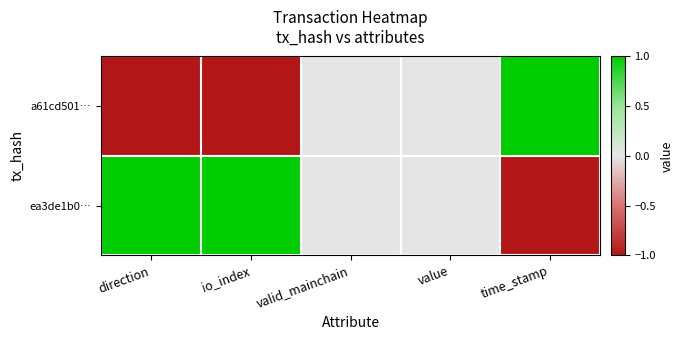

Which has a higher value, valid_mainchain or io_index?

valid_mainchain